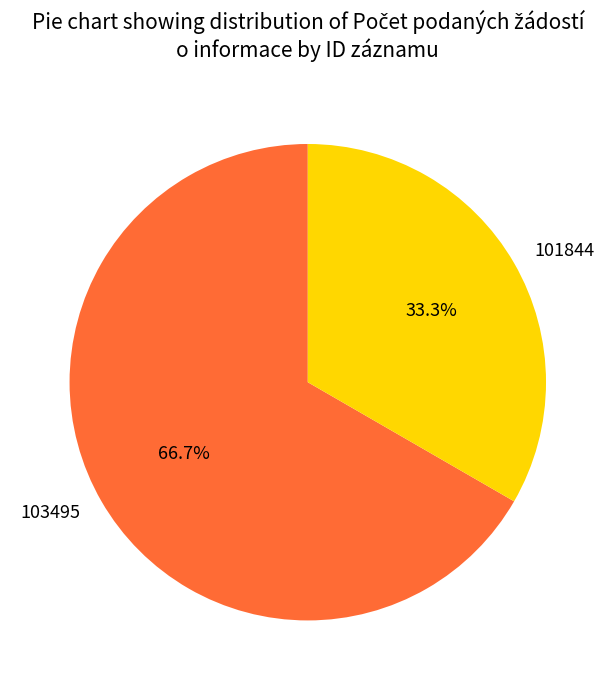

Count the number of slices in the pie.

2